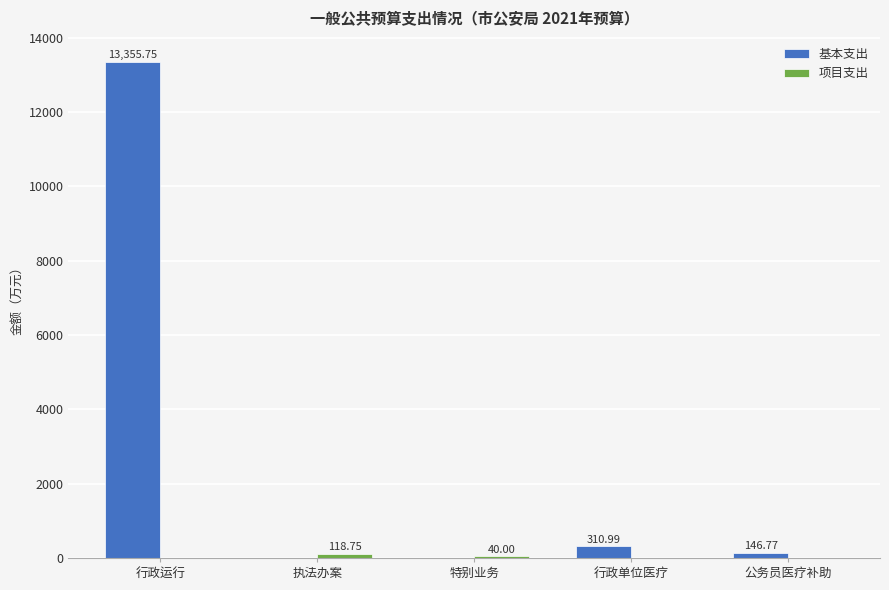

What is the total value across all series at 执法办案?

118.8